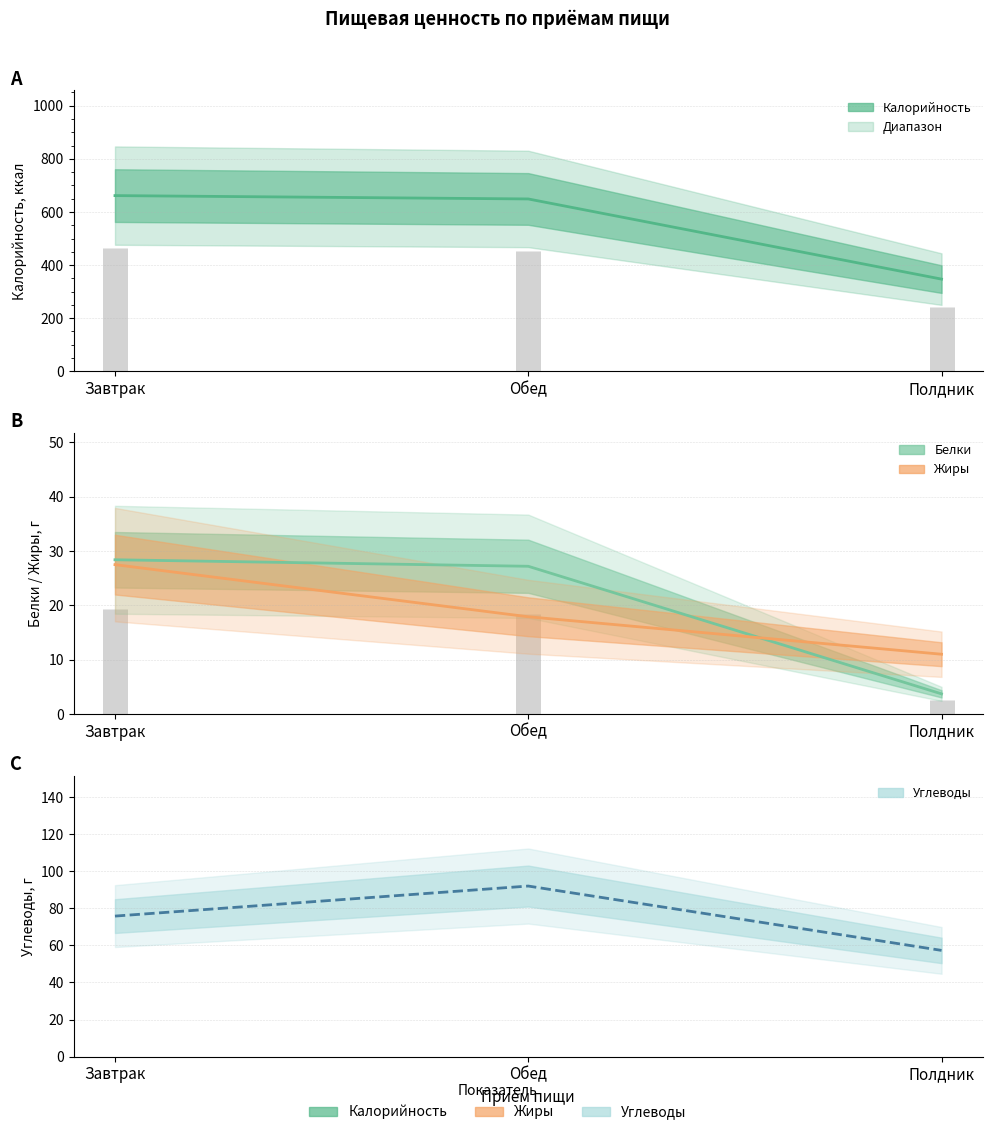

True or false: Жиры and Калорийность intersect in this chart.

False